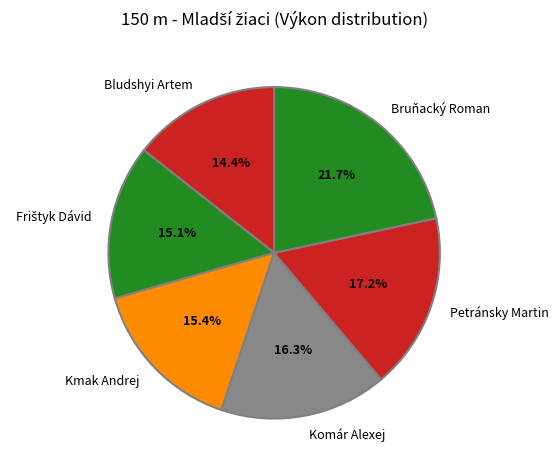

What is the largest slice in the pie chart?

Bruňacký Roman